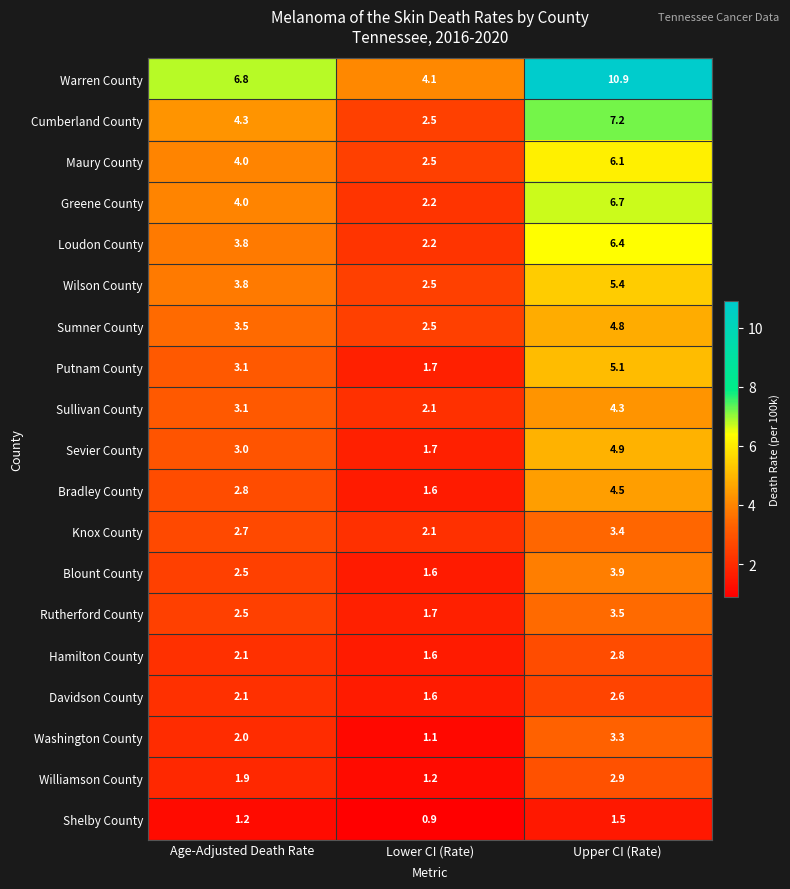

Where is Sevier County nearest to the value 3?

Age-Adjusted Death Rate